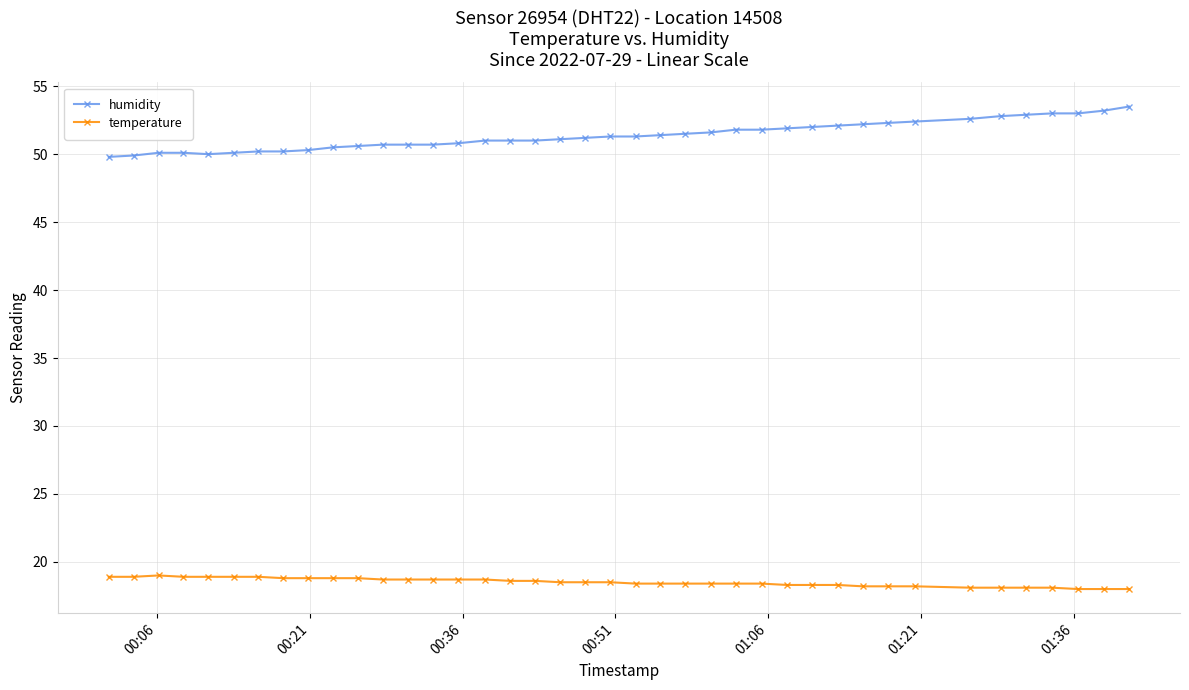

Count the number of data series in this chart.

2